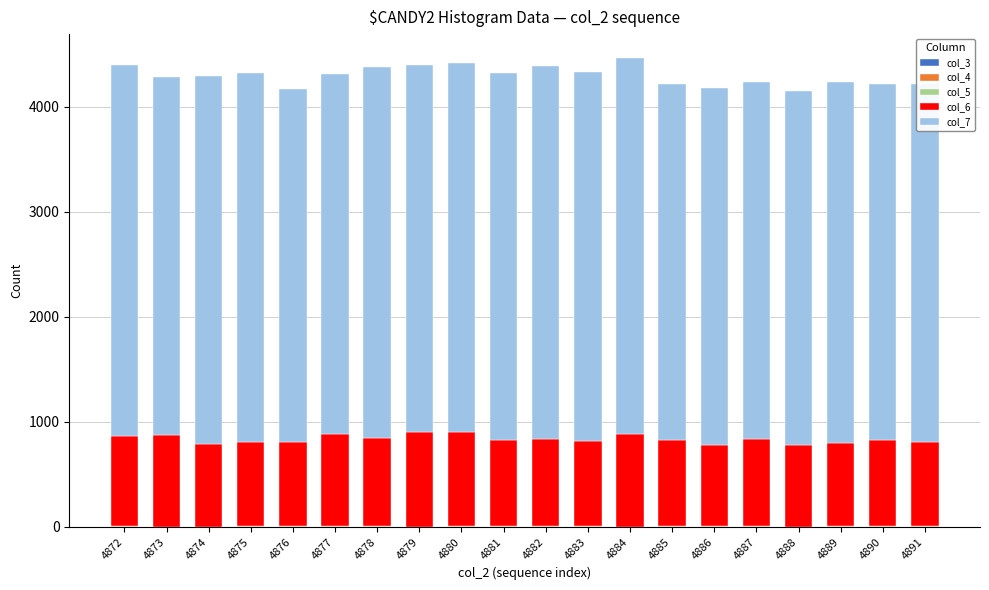

How many data points does each series have?

20